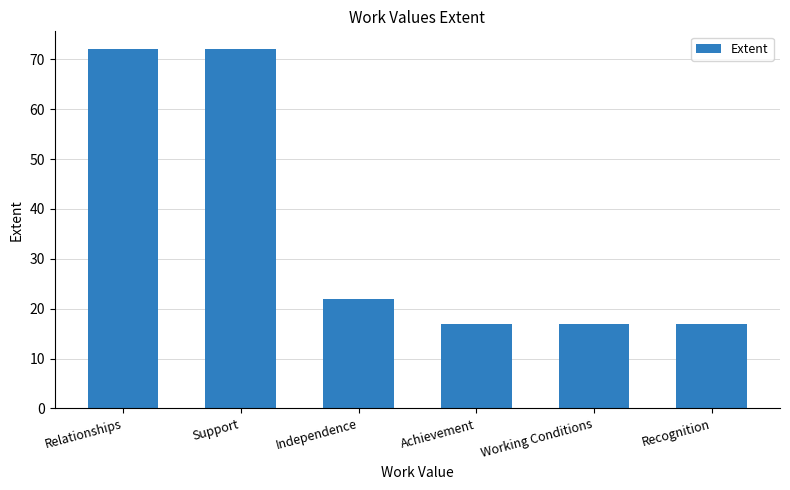

Is it true that the value at Working Conditions is 17?

True